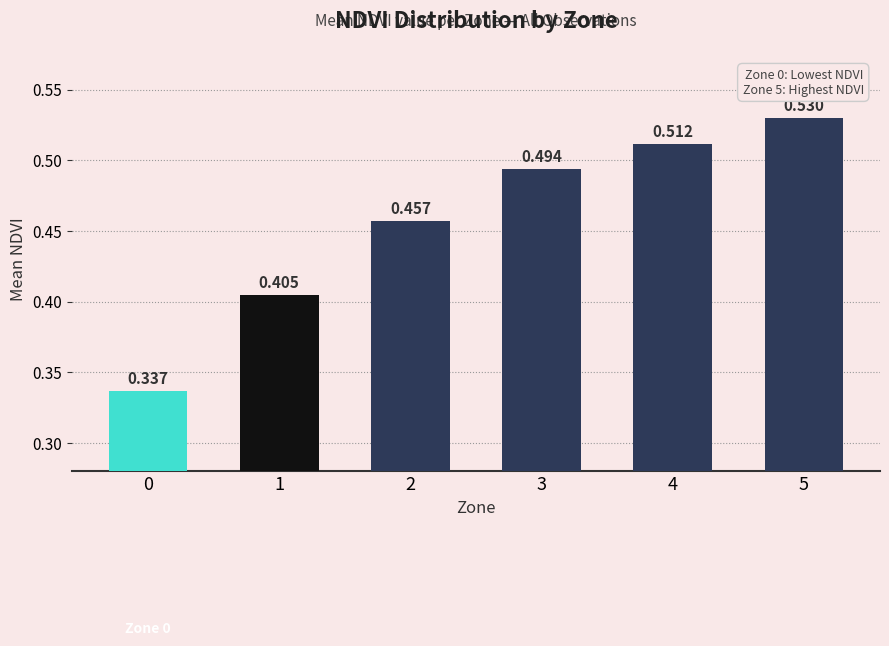

What is the sum of all values?

2.7